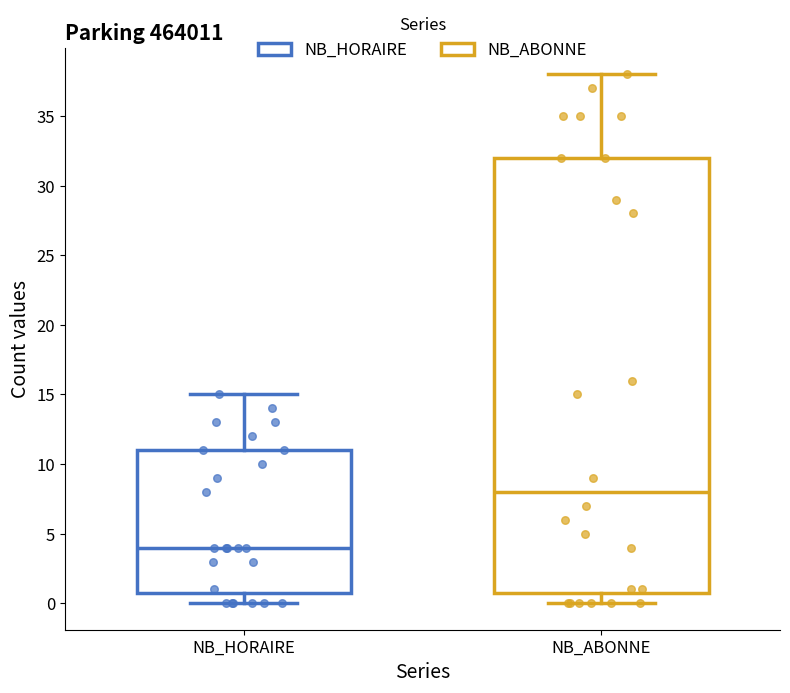

Reading left to right, transcribe this box plot: for each box, give where its median line is, the range the box spans, and where its two whiskers end, as read against the y-axis. The values are not printed on the chart, so give them approximately, as read against the axis.

NB_HORAIRE: median 4, box 1 to 11, whiskers 0 to 15
NB_ABONNE: median 8, box 1 to 32, whiskers 0 to 38